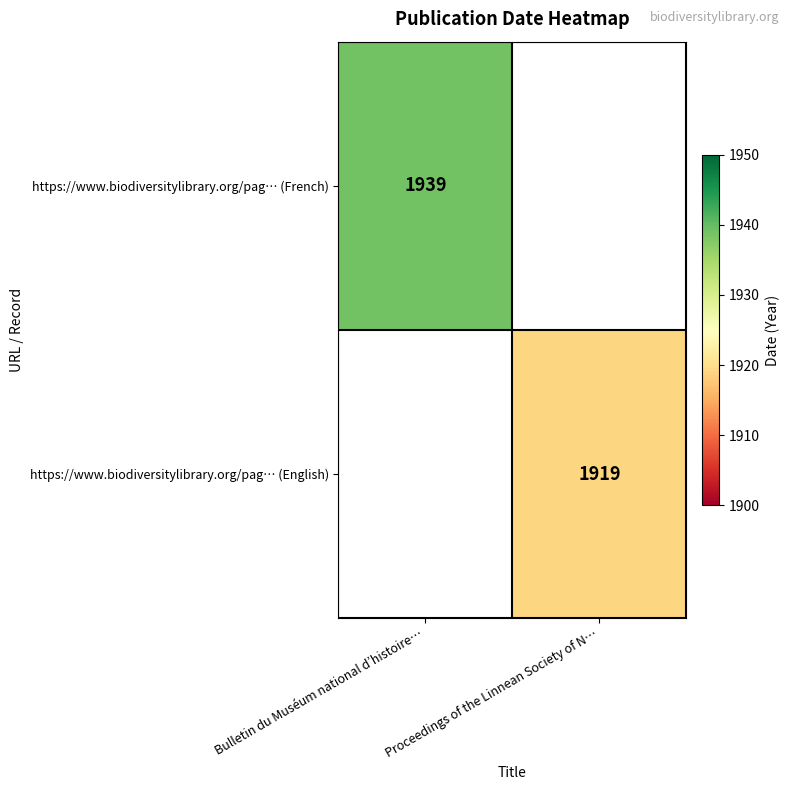

At which category does the chart reach its peak across all series?

Bulletin du Muséum national d’histoire…